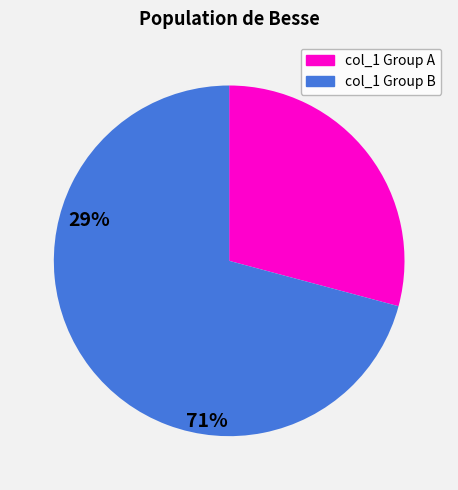

Is there a majority slice in this chart?

Yes